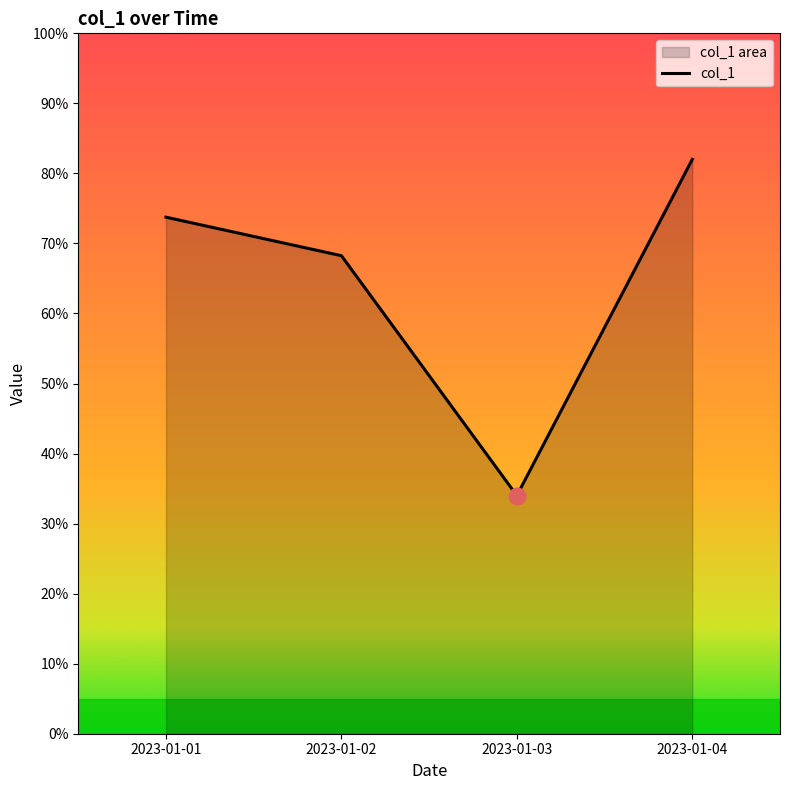

Reading left to right, what are all the values shown in this chart?

2023-01-01=73.8	2023-01-02=68.2	2023-01-03=34.0	2023-01-04=82.0